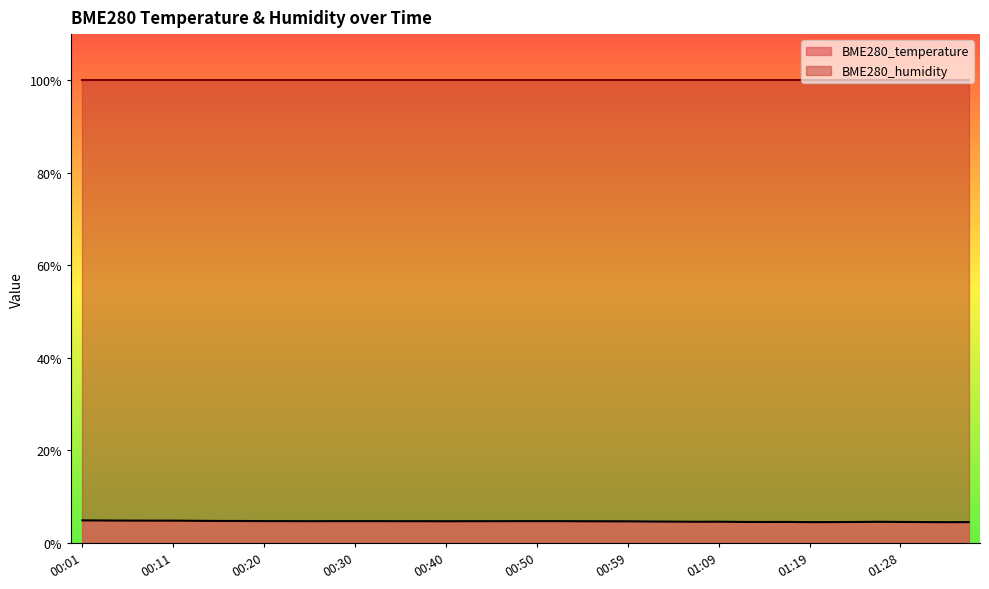

What is the label of the 23rd point from the right?

00:42